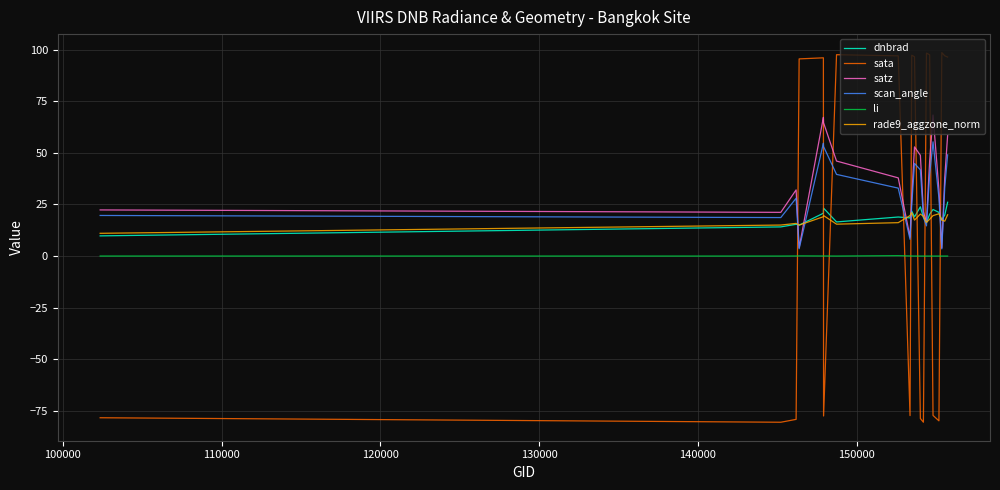

True or false: dnbrad and li intersect in this chart.

False